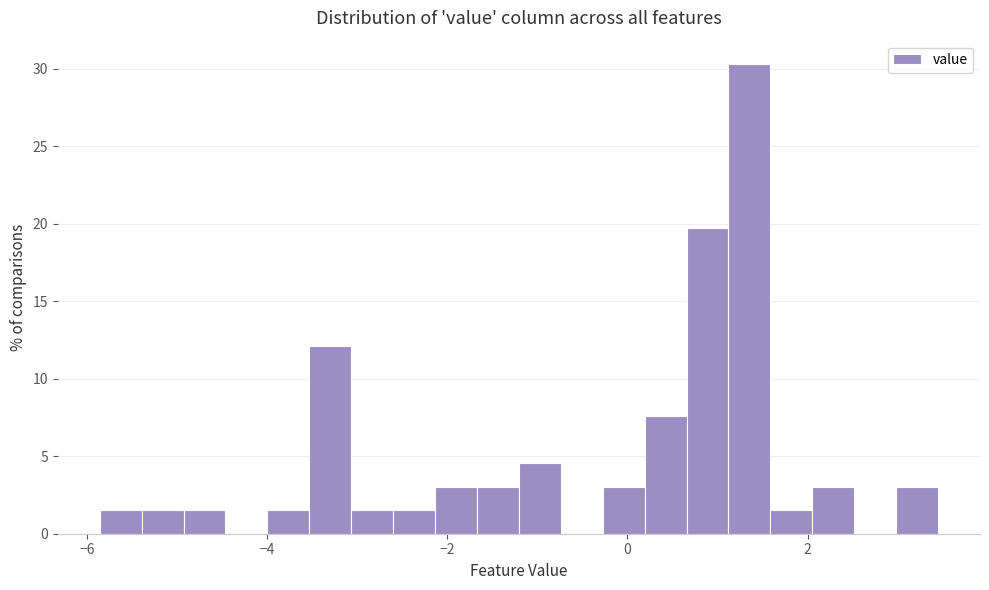

Read against the x-axis, roughly where is the centre of the tallest bar?

1.4